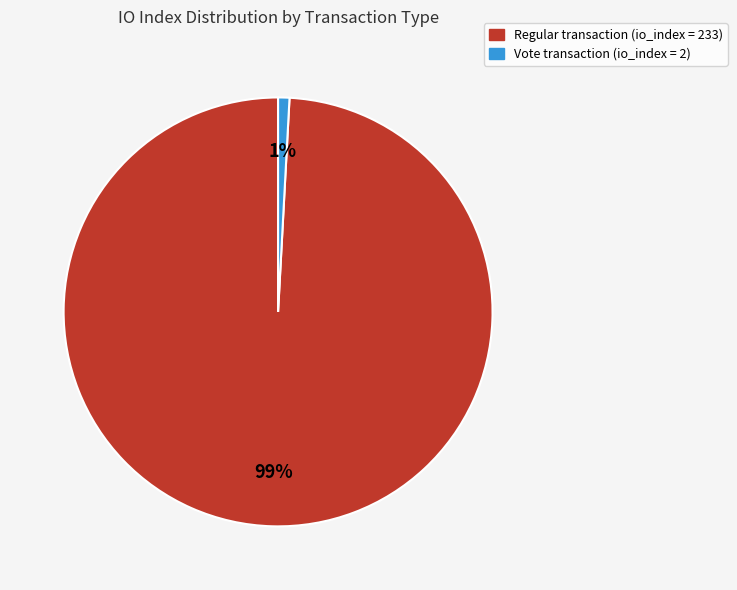

Is the sum of Vote transaction (io_index = 2) and Regular transaction (io_index = 233) greater than half?

Yes